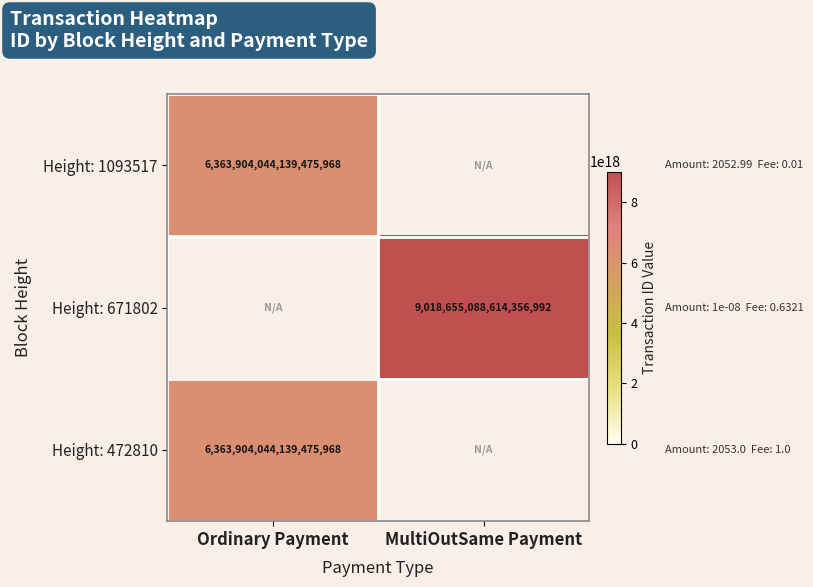

The value of Height: 1093517 at Ordinary Payment is 2652570668798916096.0. True or false?

False